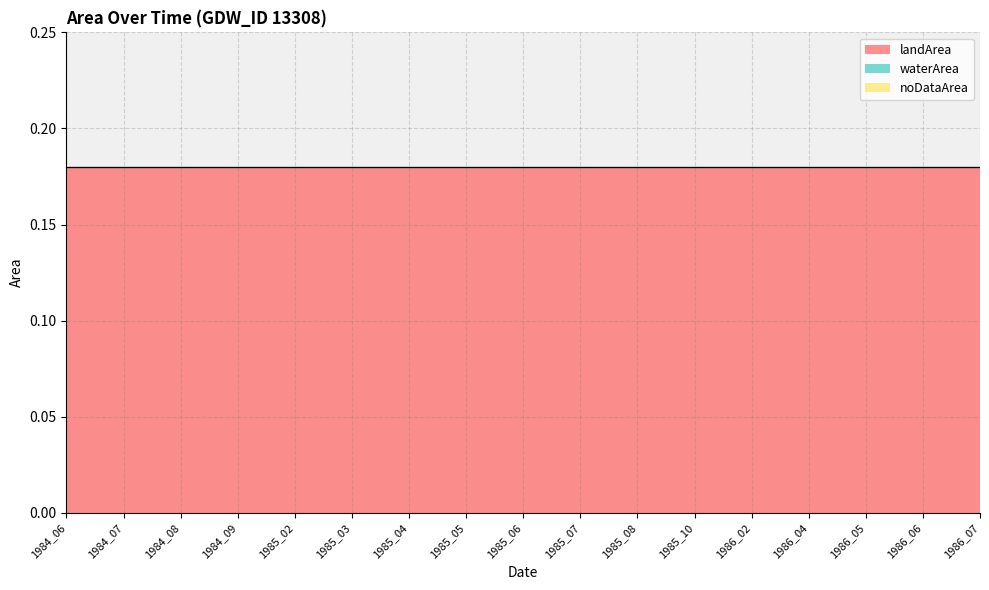

The waterArea series shows 0.0 at 1985_07. True or false?

True